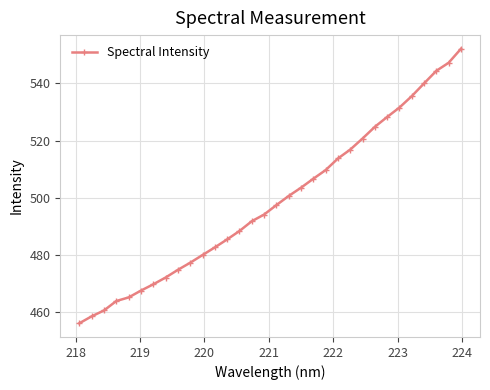

What is the sum of all values?

15962.7